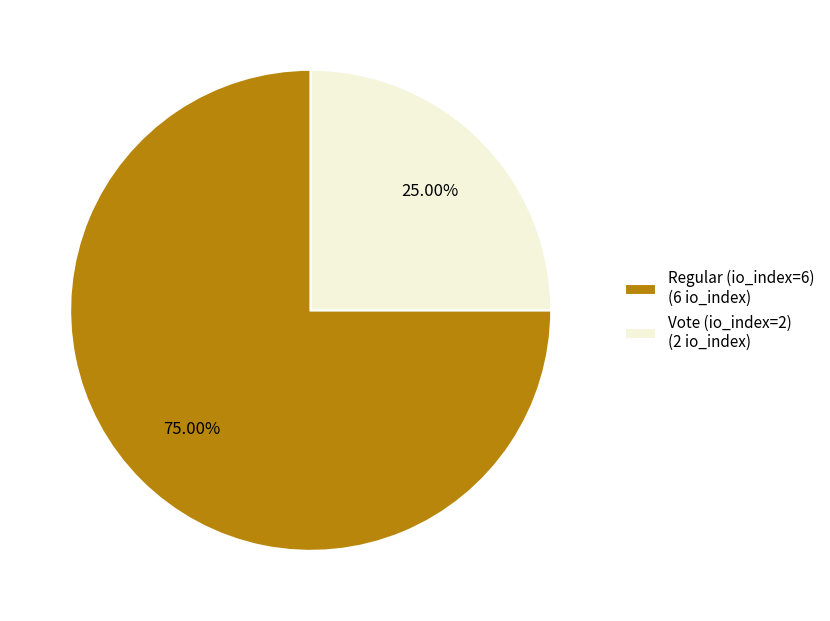

Approximately how many times larger is the value at Vote (io_index=2) (2 io_index) compared to Regular (io_index=6) (6 io_index)?

0.3